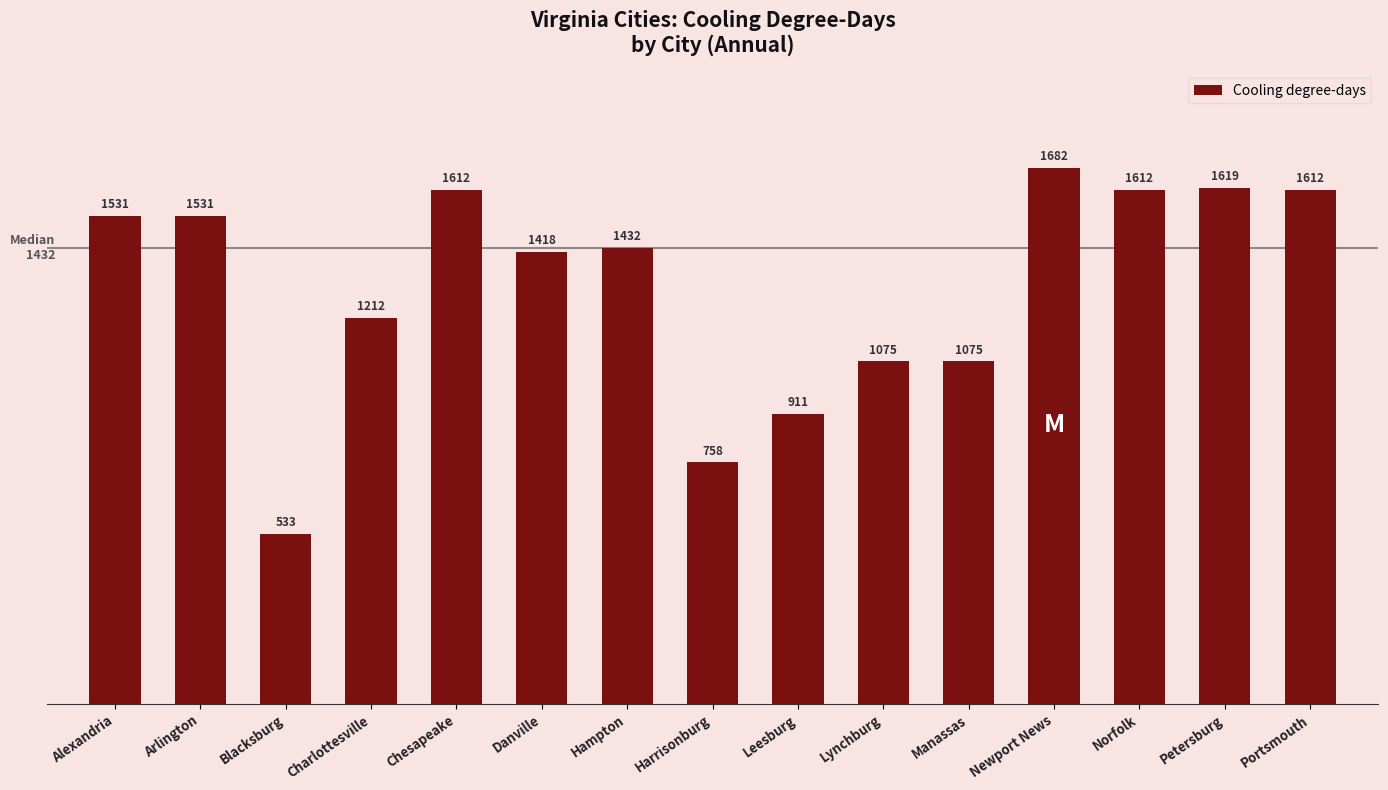

How many series are shown in this chart?

1